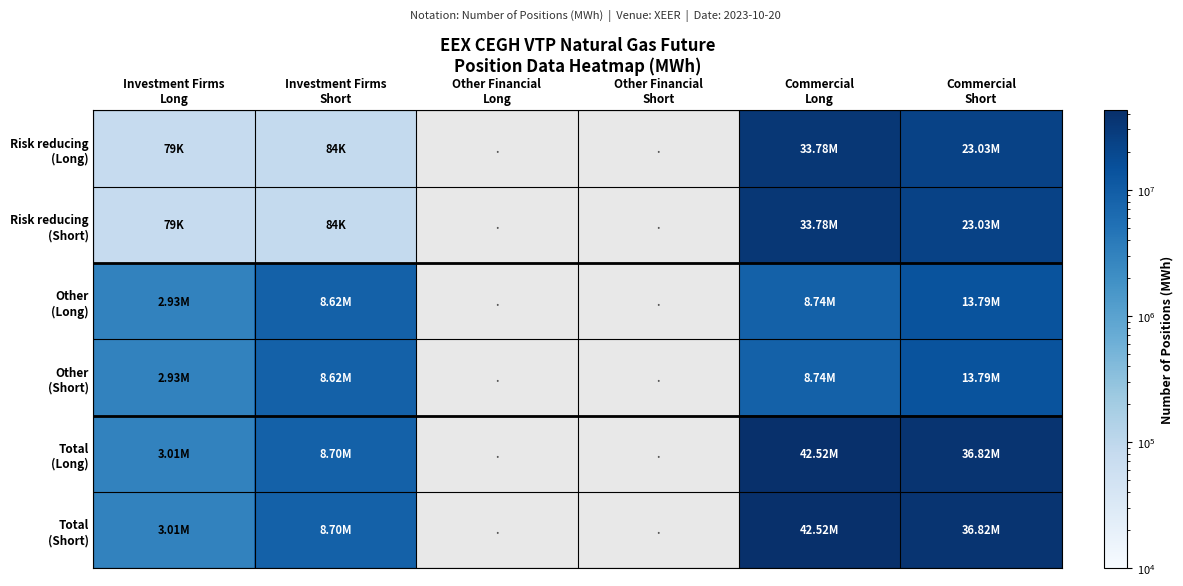

At which category is the sum across all series the highest?

Commercial
Long